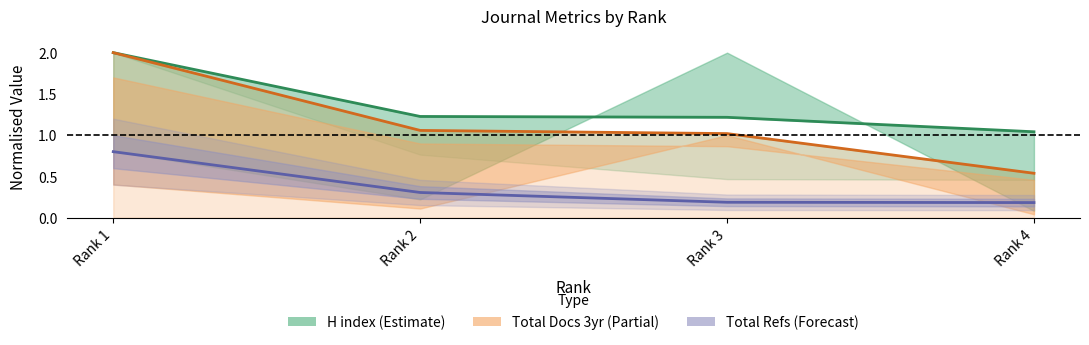

What is the highest value of the Total Refs (center) series?

0.8